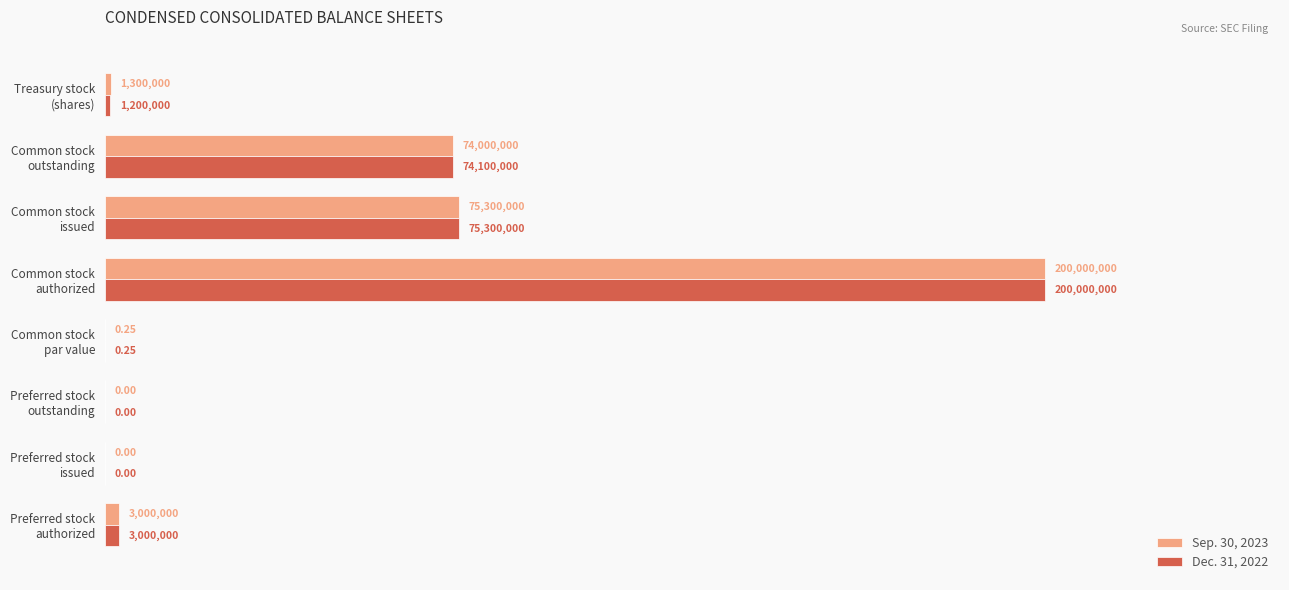

How many values in the Sep. 30, 2023 series are below 3000000?

4